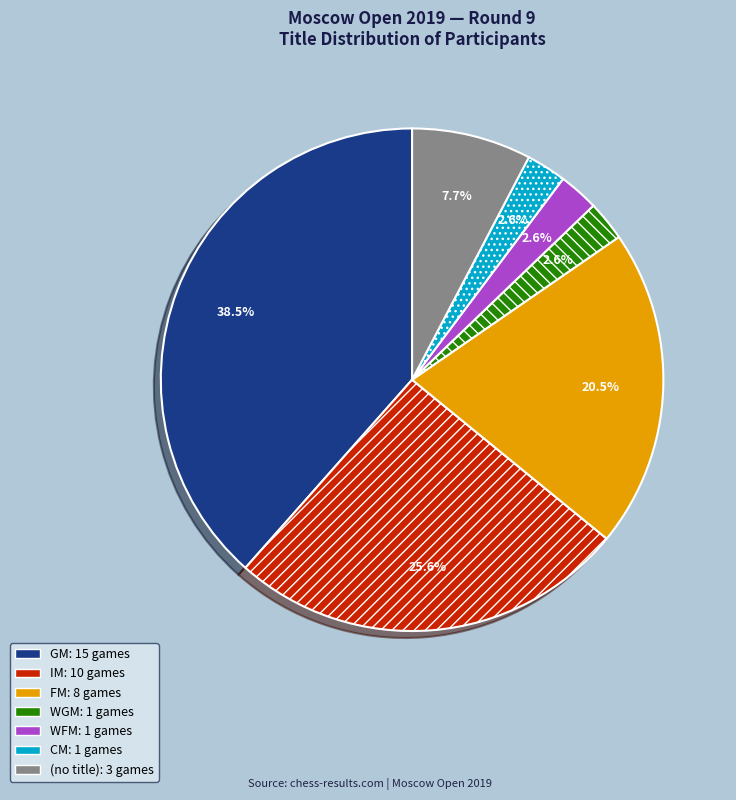

Is there any slice that represents more than half of the pie?

No